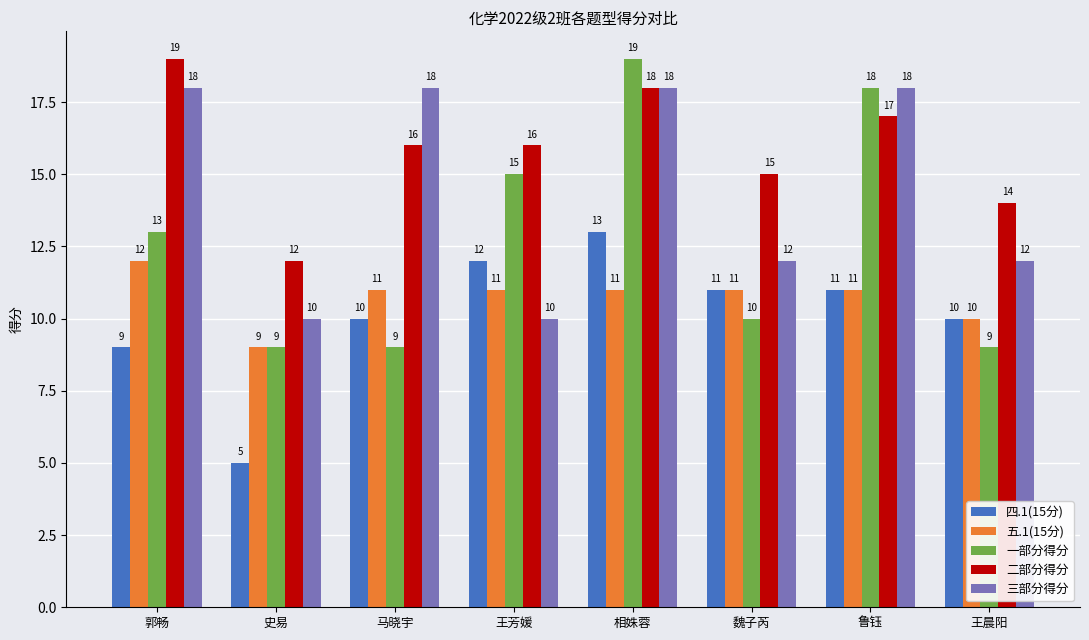

What is the difference between the maximum and second lowest values in the 一部分得分 series?

10